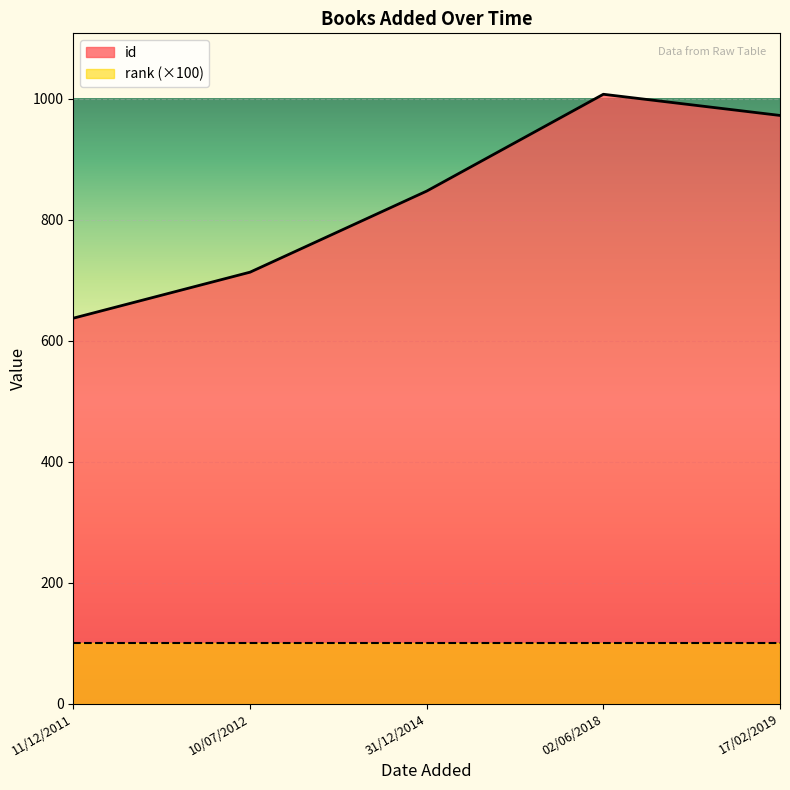

Which has a higher value, 02/06/2018 or 17/02/2019?

02/06/2018